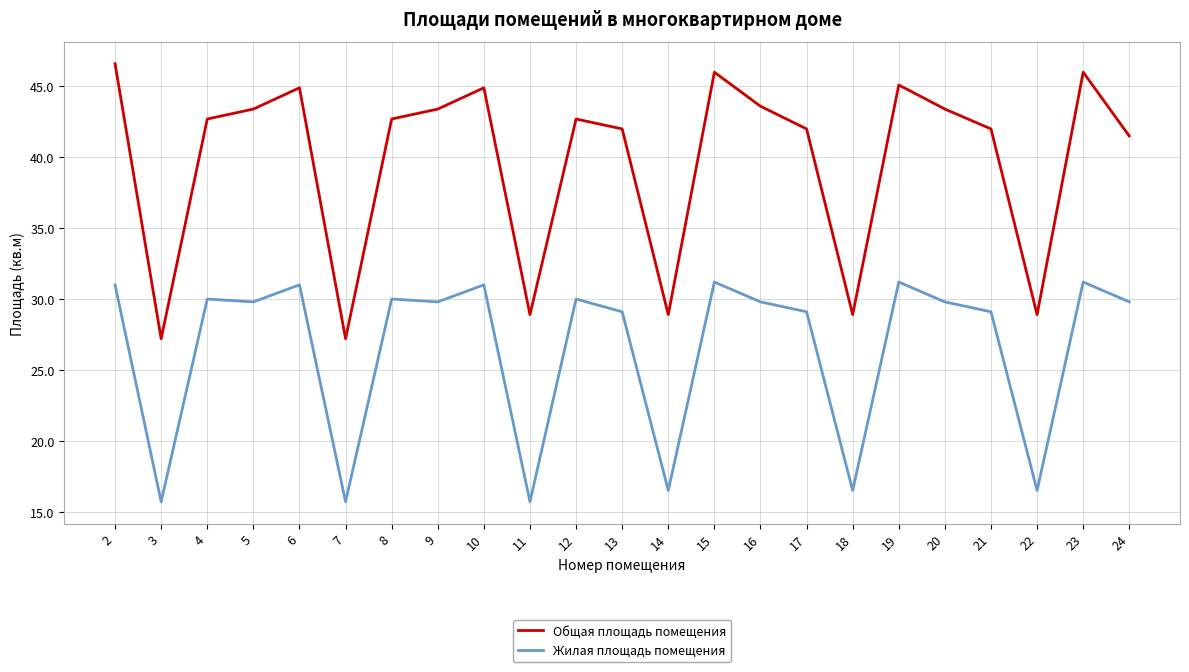

How many interior local peaks does the Общая площадь помещения series have?

6